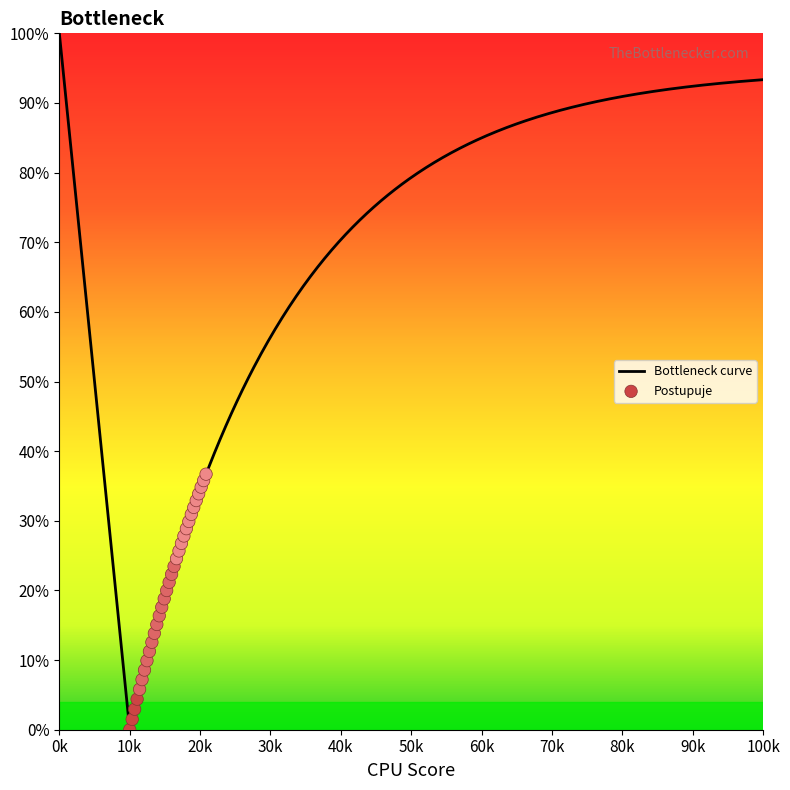

Which has a higher value, 29 or 17?

29